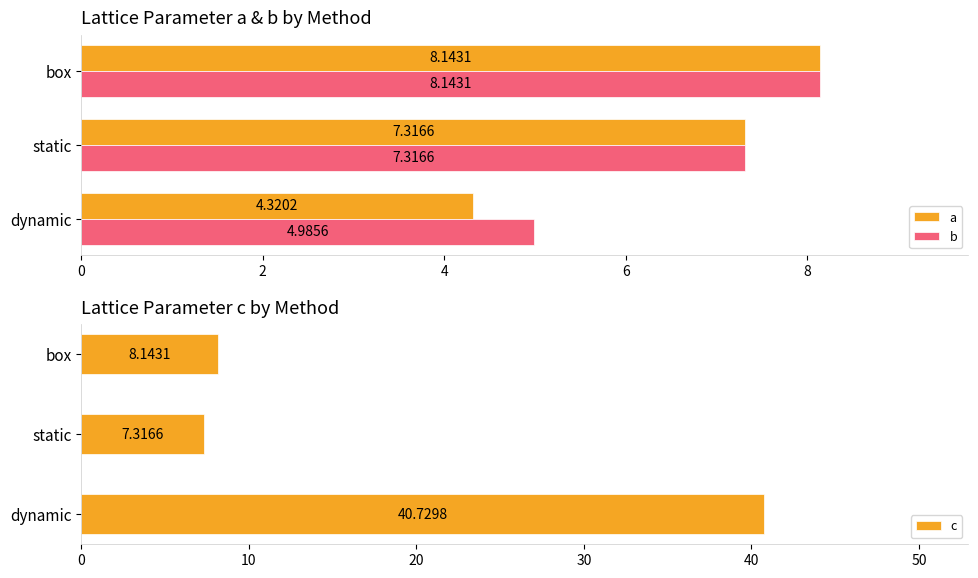

At which label is b closest to 6?

dynamic